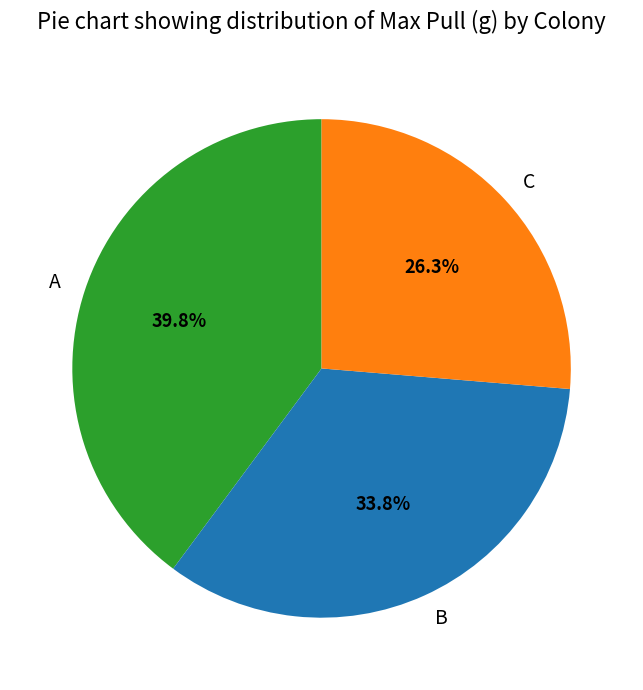

Is there any slice that represents more than half of the pie?

No